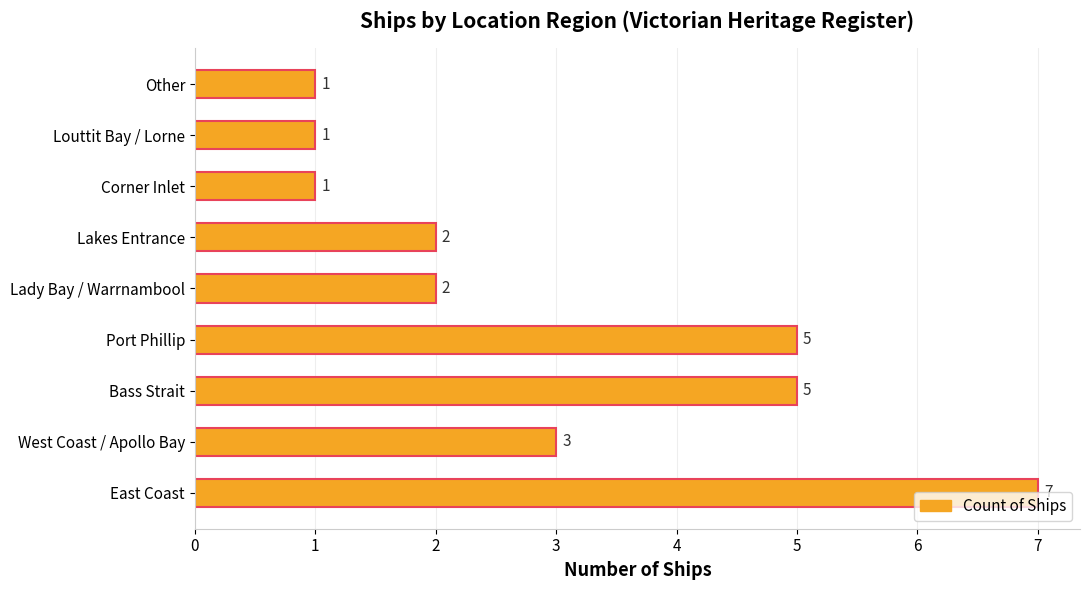

What is the maximum value shown in the chart?

7